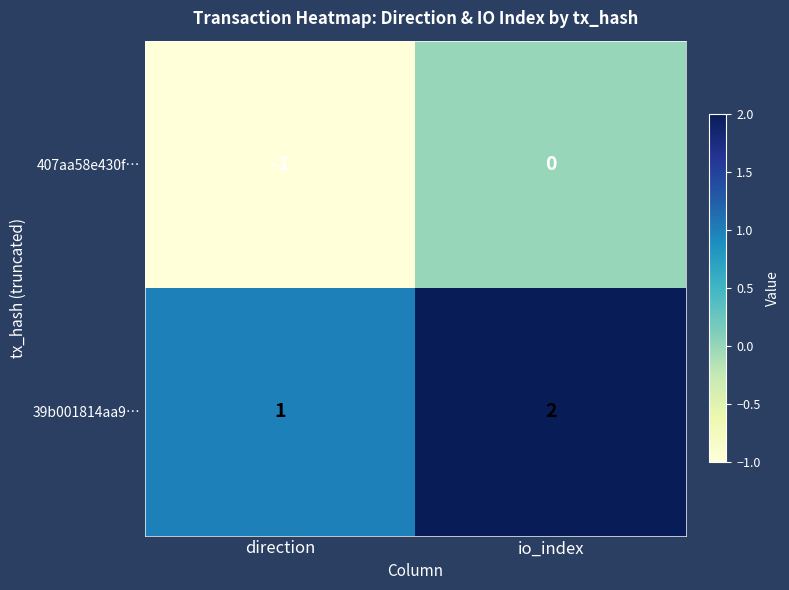

Which category has the highest value in the 407aa58e430f… series?

io_index